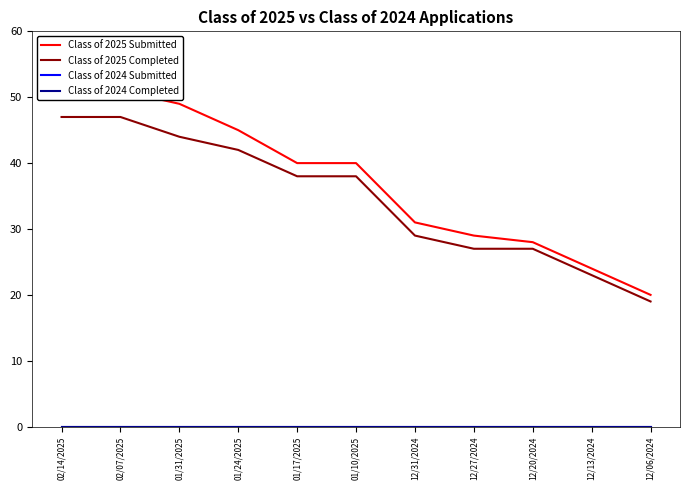

Which category has the highest value across all series?

02/14/2025